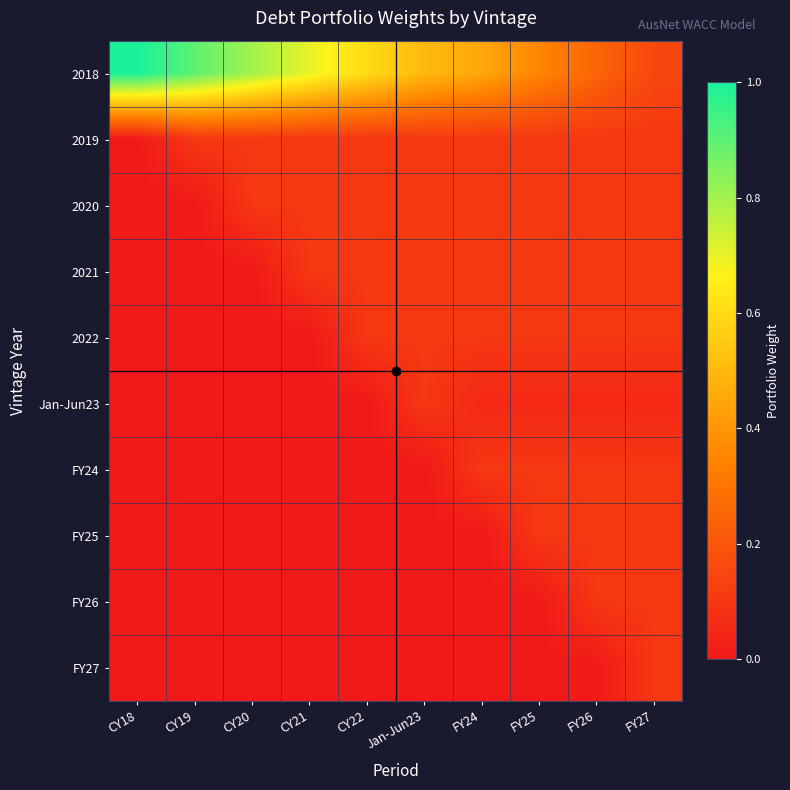

What is the spread (max minus min) of values at CY18?

1.0